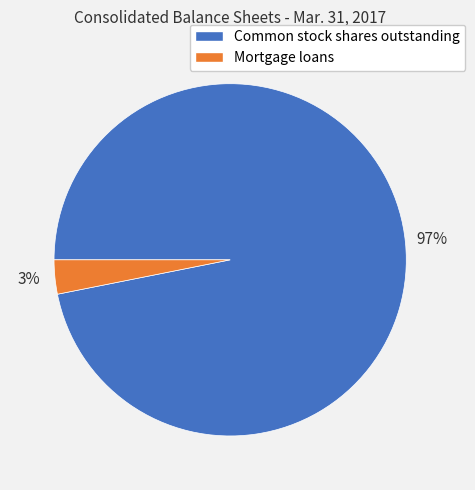

Which slice is the smallest?

Mortgage loans